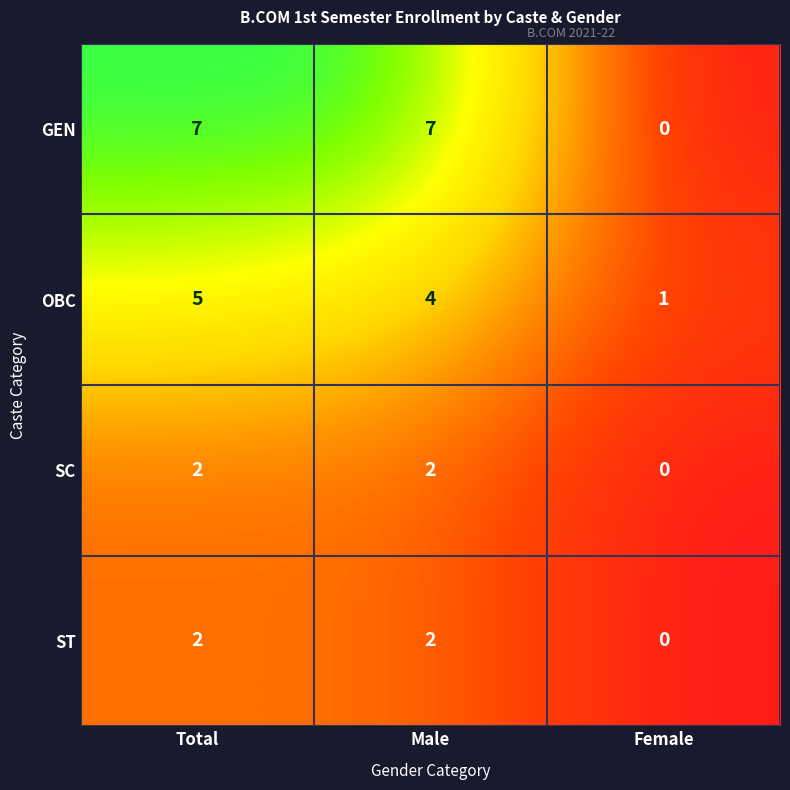

Rank the categories by OBC value from highest to lowest.

Total, Male, Female